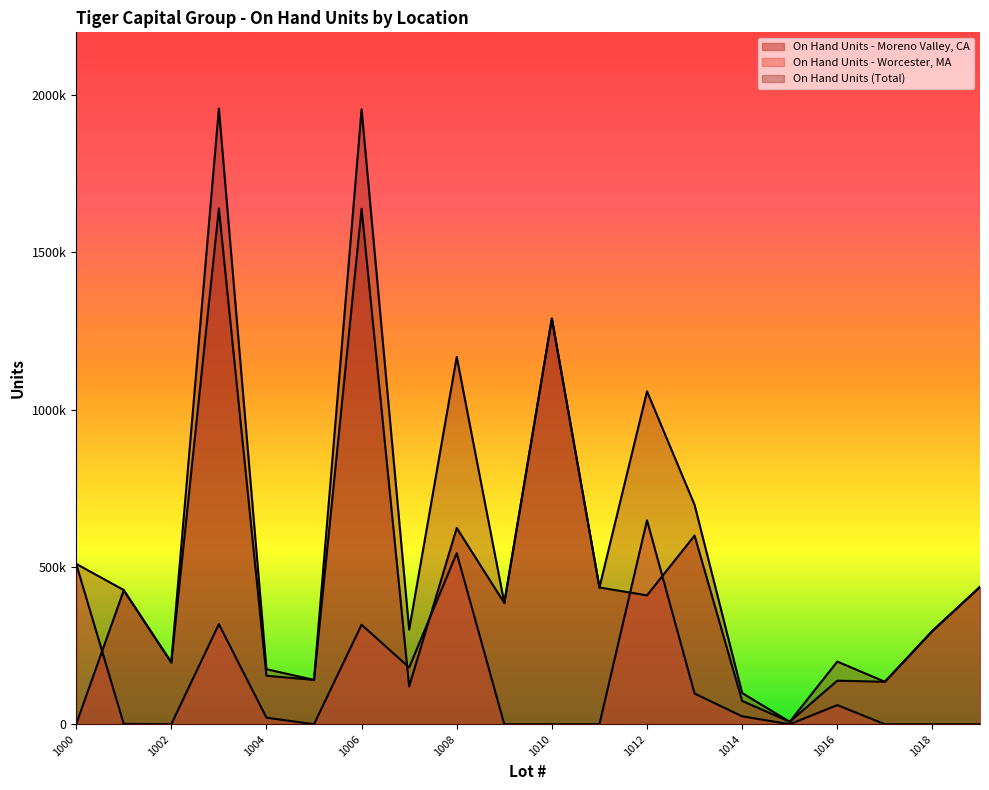

What is the difference between the highest and lowest values at 1014?

74000